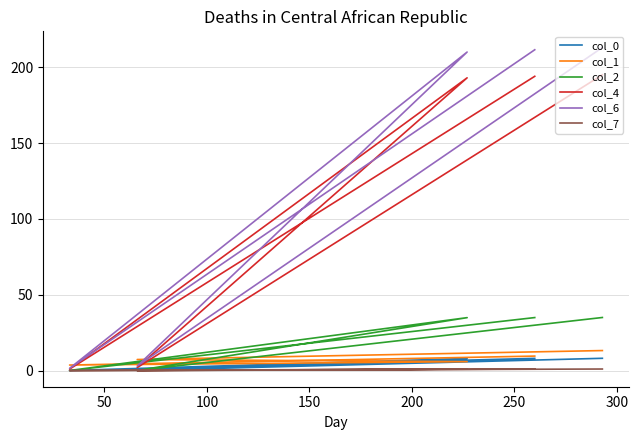

Reading left to right, what are all the values shown in this chart?

col_0: 8.1	0.1	8.0	0.1	8.1
col_1: 13.2	7.3	5.9	3.6	9.6
col_2: 35.0	0.1	34.9	0.1	35.0
col_4: 195.0	2.0	193.0	1.0	194.0
col_6: 213.0	3.0	210.0	1.5	211.5
col_7: 1.0	0.0	1.0	0.0	1.0